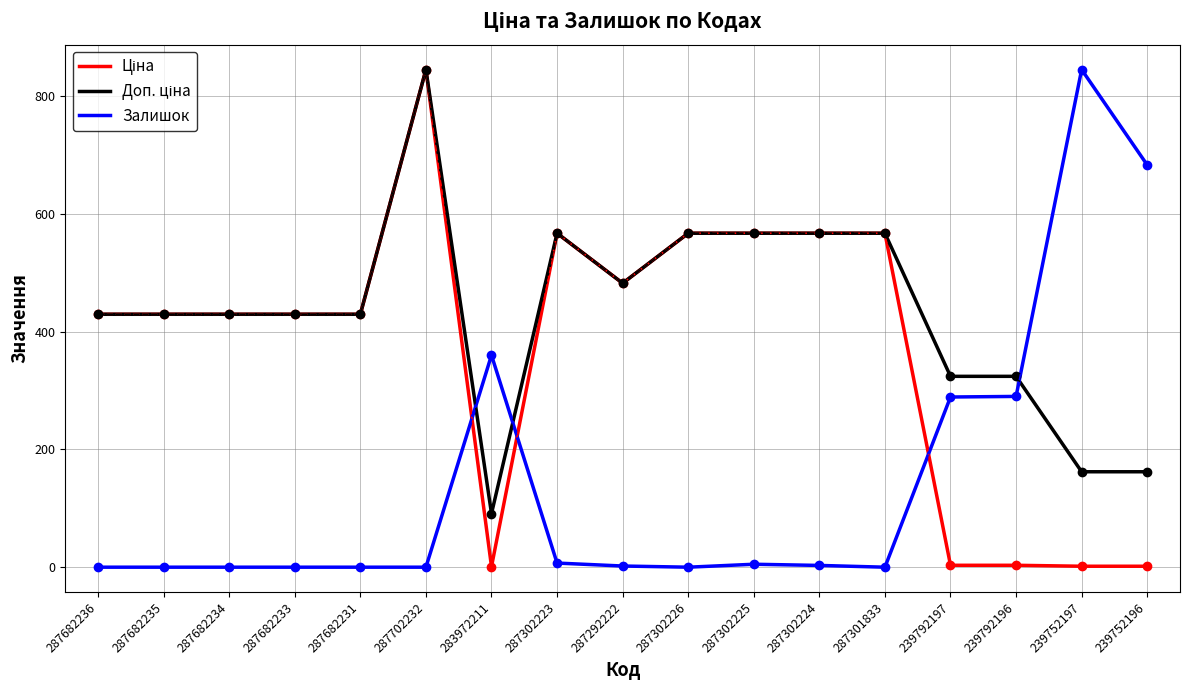

The value of Залишок at 287682233 is 0.0. True or false?

True